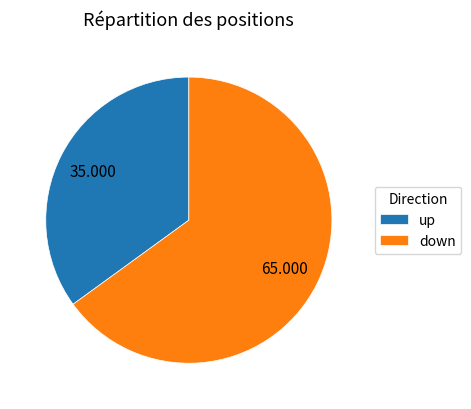

Rank the categories by value from lowest to highest.

up, down